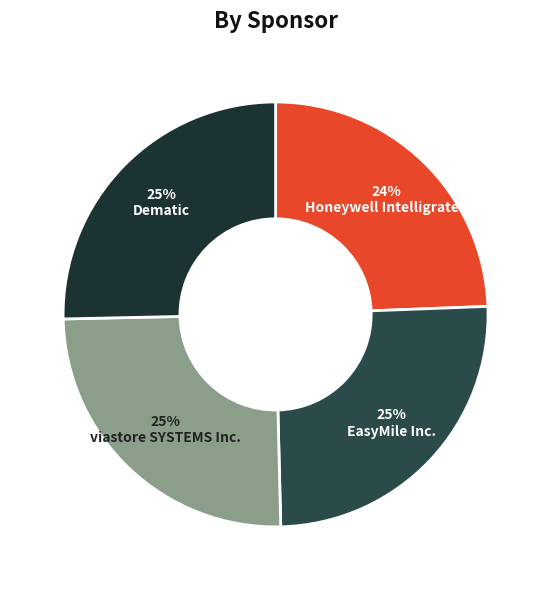

How many slices are in this pie chart?

4